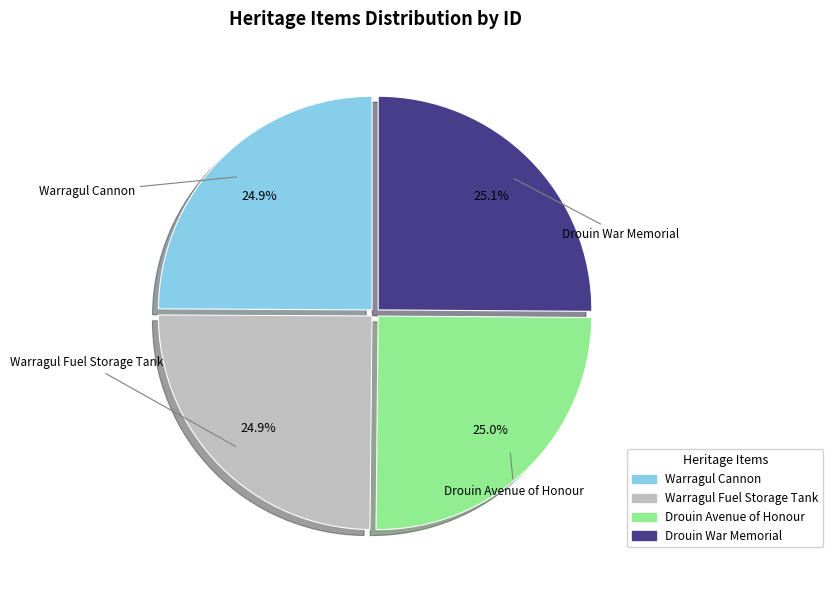

Does Drouin Avenue of Honour account for over 50% of the chart?

No